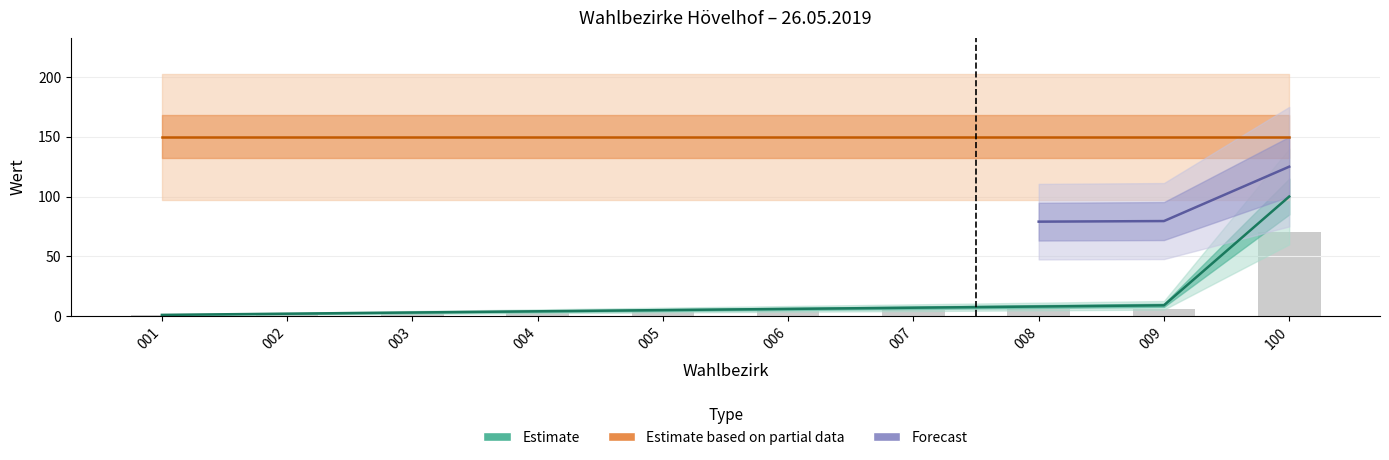

Rank the categories by value from highest to lowest.

100, 009, 008, 007, 006, 005, 004, 003, 002, 001